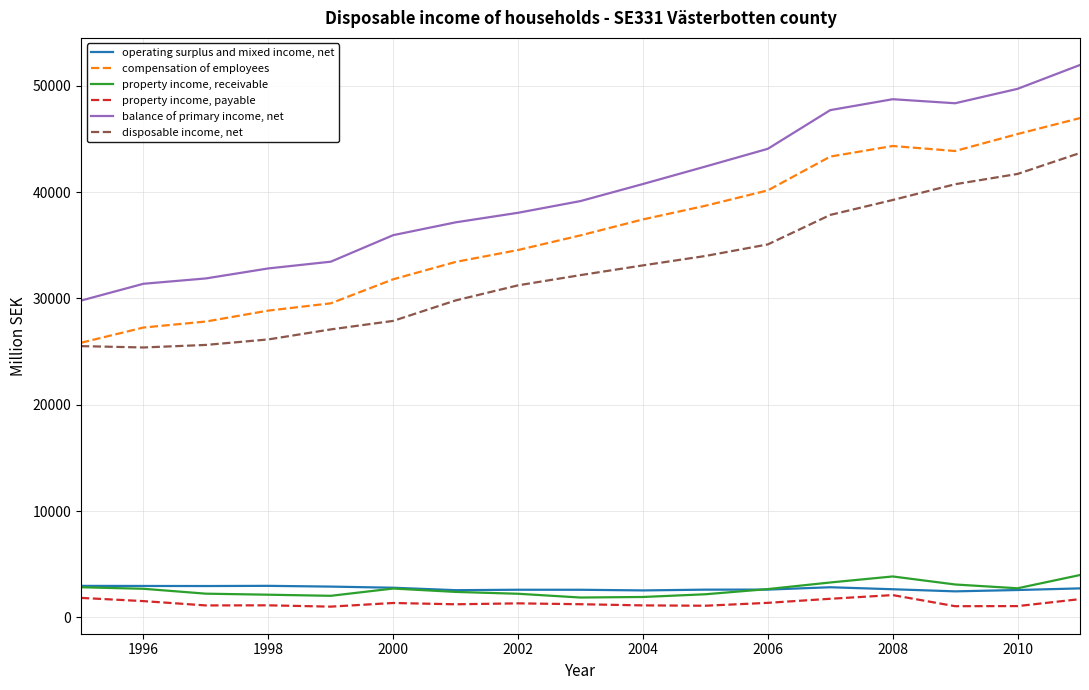

Which series has the largest range (max minus min)?

balance of primary income, net